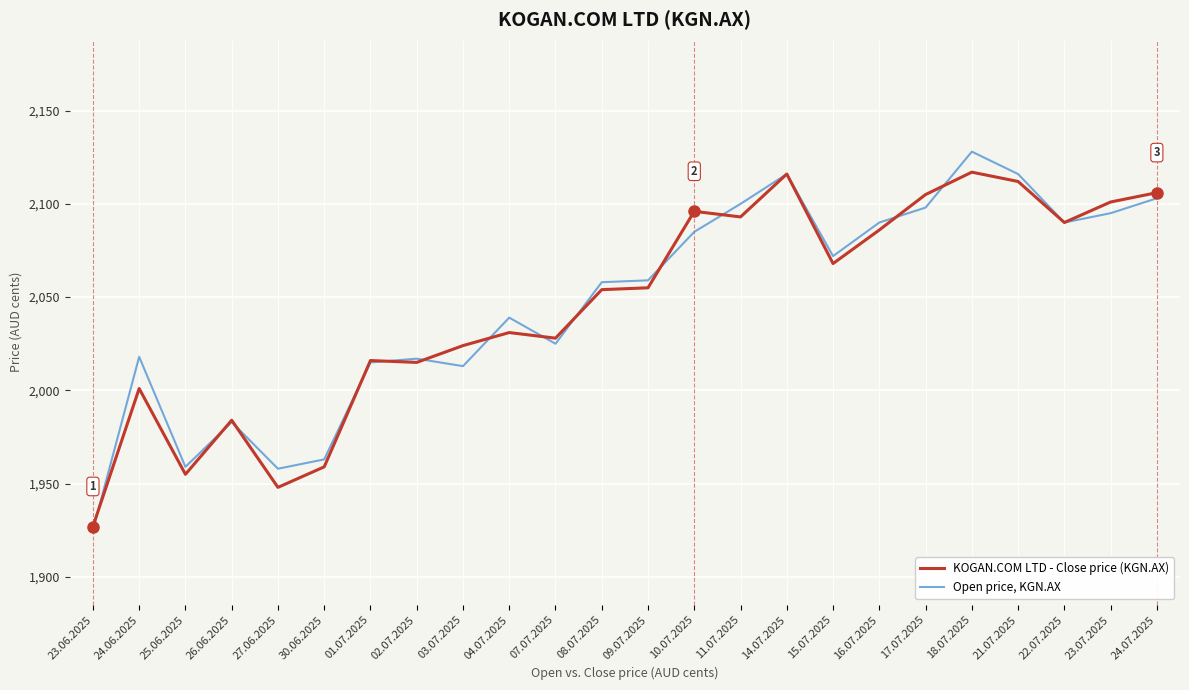

What is the smallest value displayed?

1925